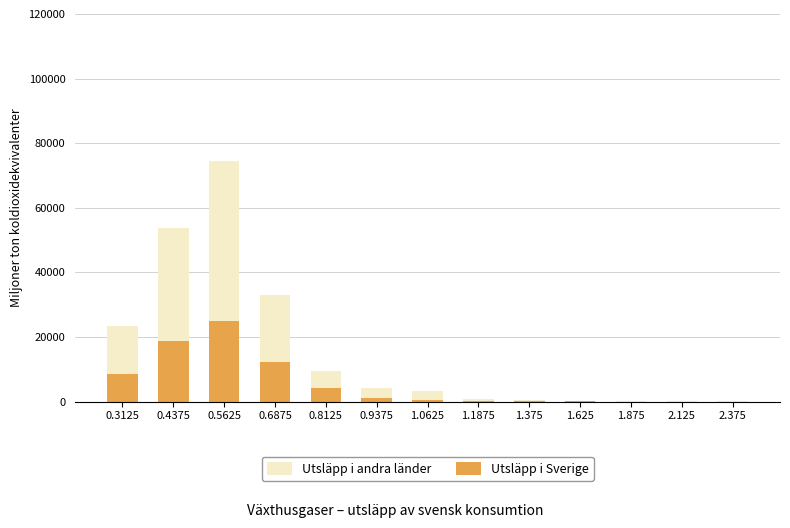

At which category is the sum across all series the highest?

0.5625